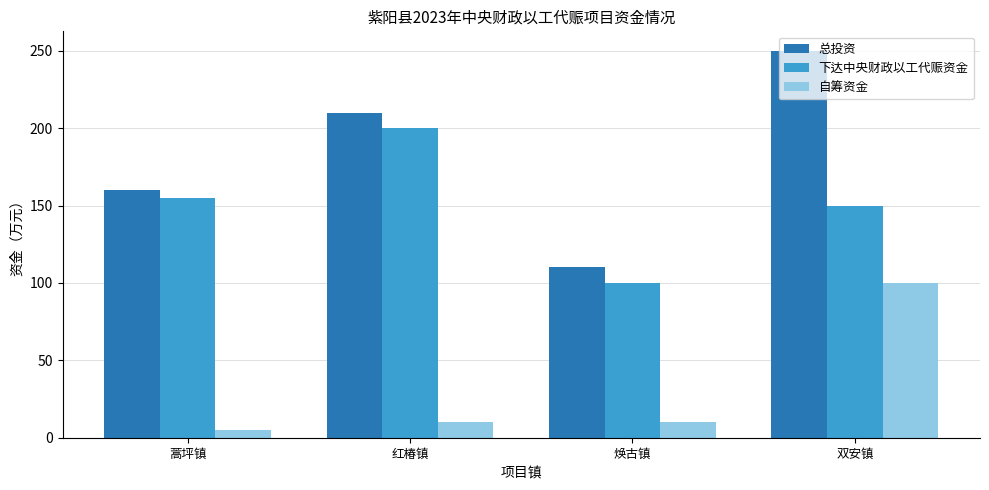

How many data points in 总投资 are less than 210?

2